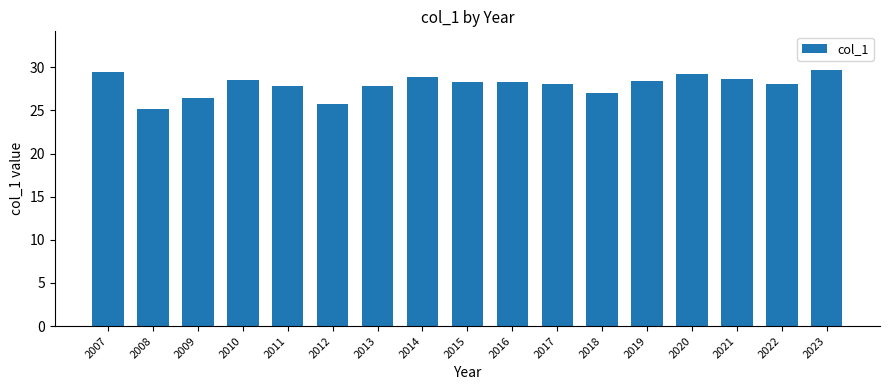

What is the difference between the maximum and minimum values?

4.5